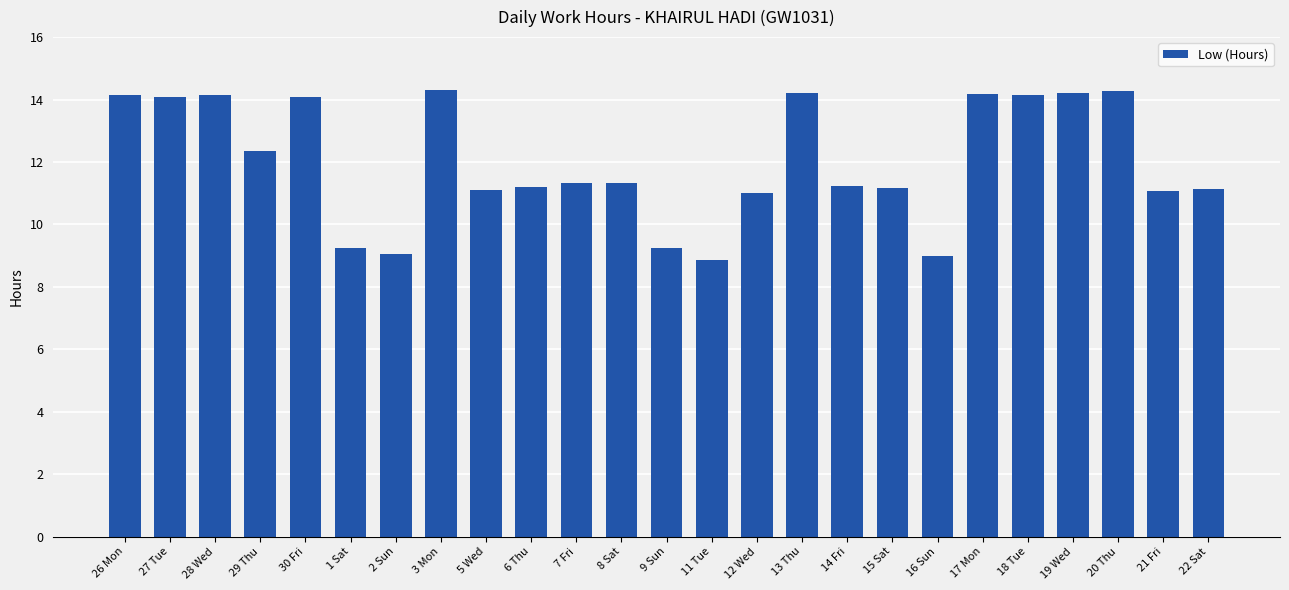

Is it true that the value at 3 Mon is 9.6?

False